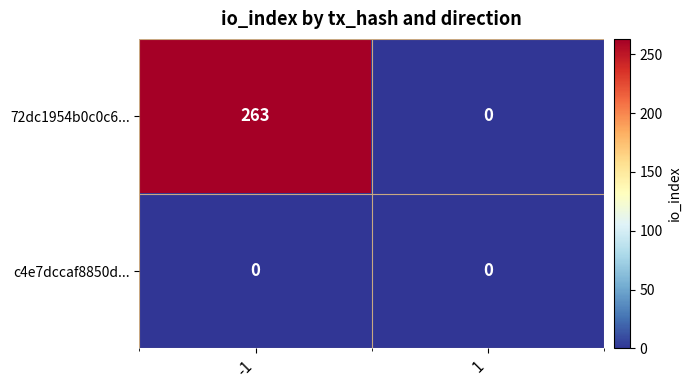

Rank the series at -1 from highest to lowest value.

72dc1954b0c0c6..., c4e7dccaf8850d...